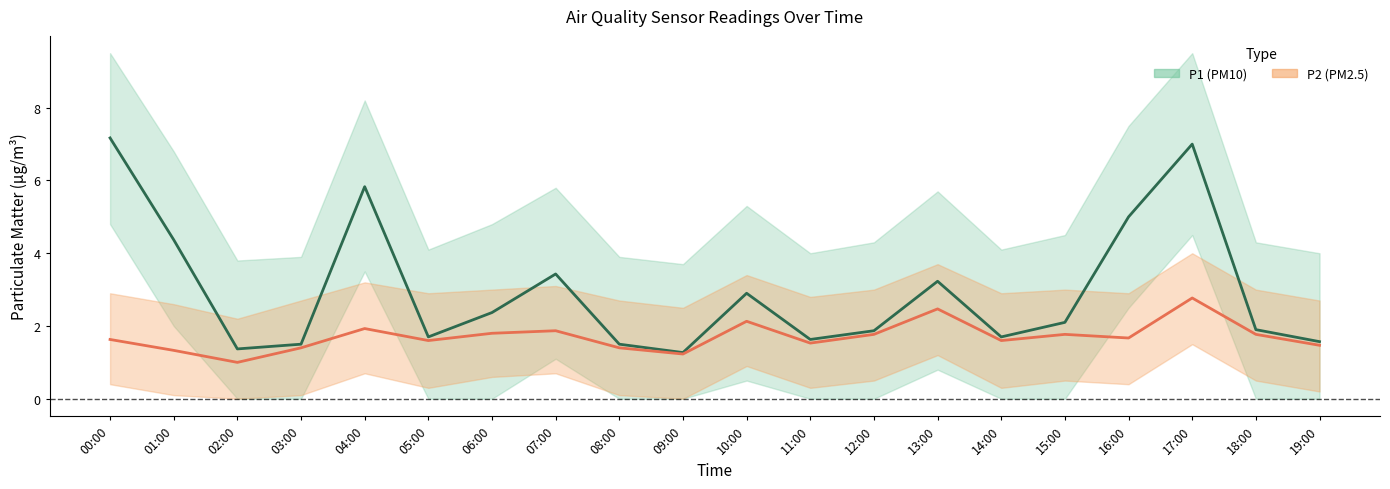

What is the difference between the maximum and minimum values in the P2 (PM2.5) series?

1.8